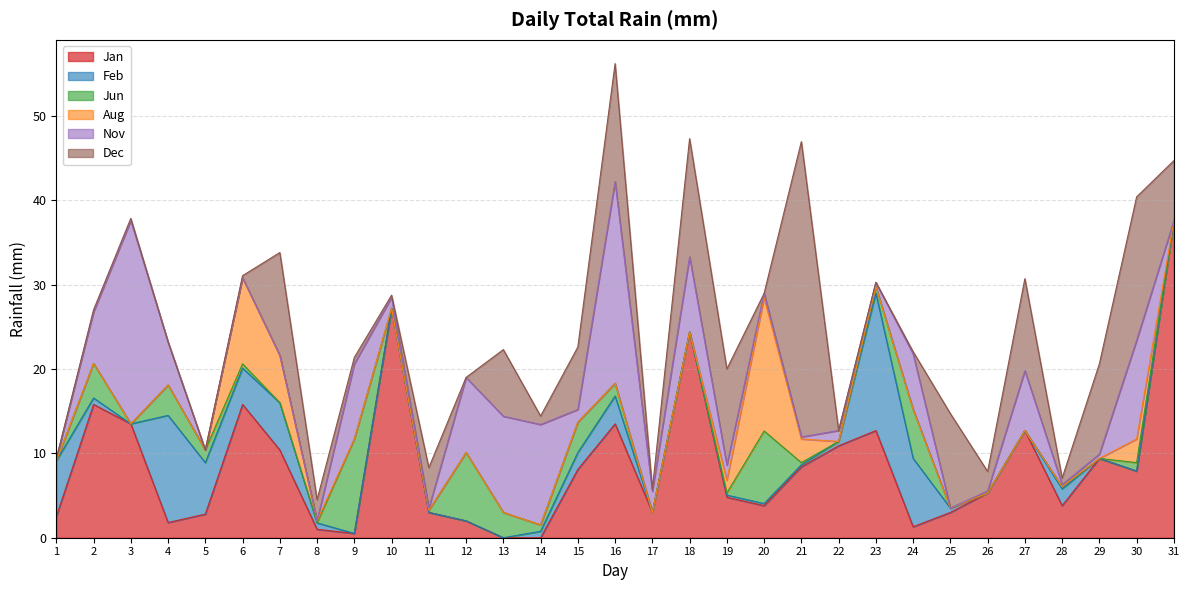

Is the value of Jan at 15 greater than the value of Feb at 3?

Yes